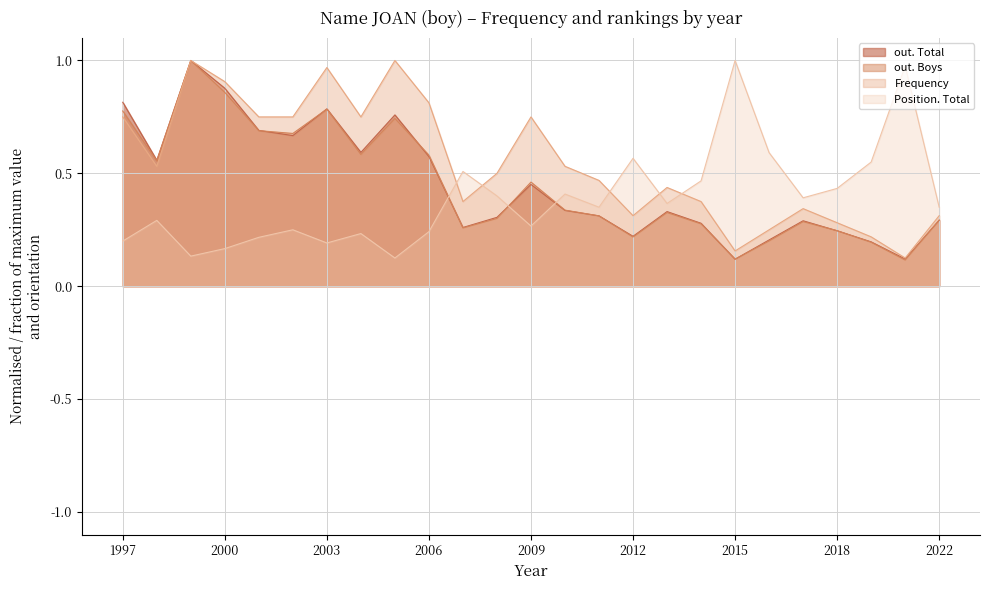

True or false: Frequency and out. Boys intersect in this chart.

False